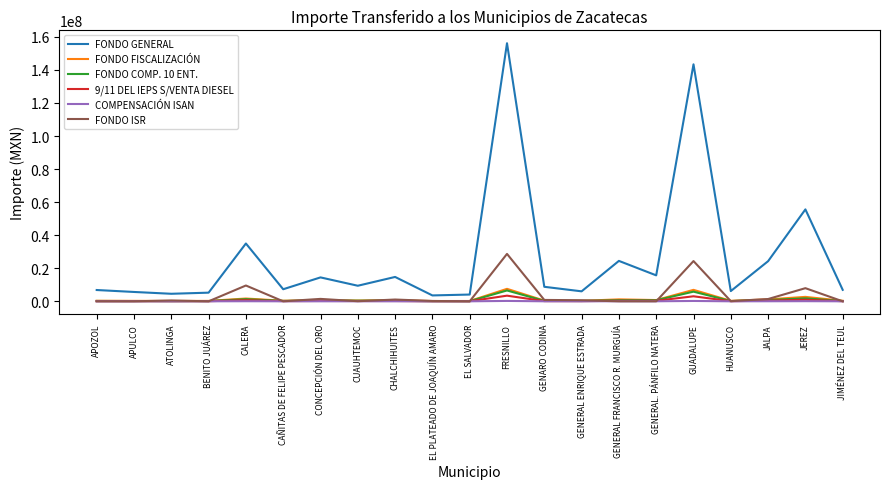

What is the maximum value shown in the chart?

156155879